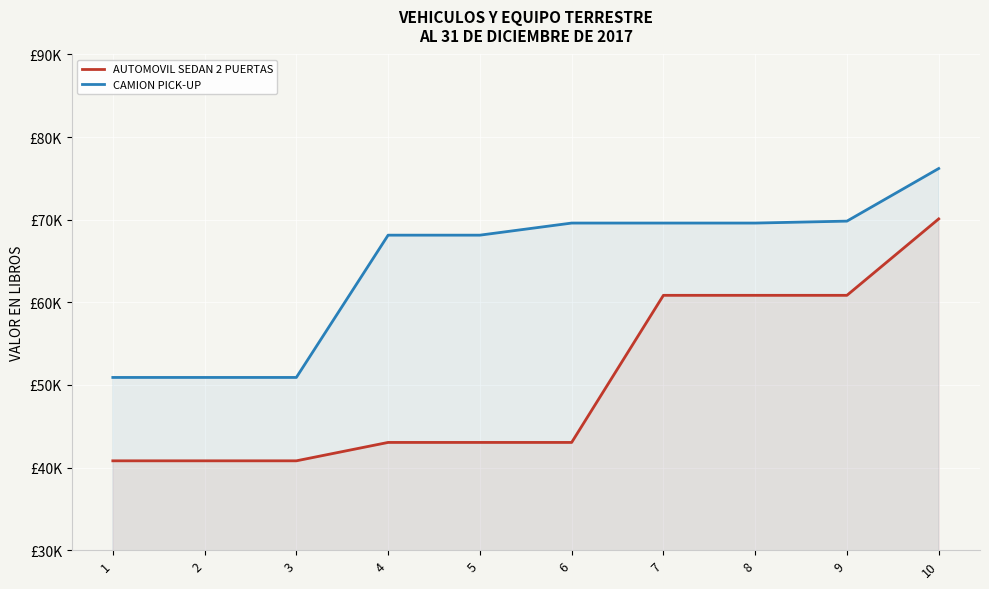

Reading right to left, what are all the values shown in this chart?

AUTOMOVIL SEDAN 2 PUERTAS: 10=70100.9	9=60848.7	8=60848.7	7=60848.7	6=43043.5	5=43043.5	4=43043.5	3=40817.4	2=40817.4	1=40817.4
CAMION PICK-UP: 10=76197.5	9=69830.0	8=69594.6	7=69594.6	6=69594.6	5=68130.9	4=68130.9	3=50909.1	2=50909.1	1=50909.1